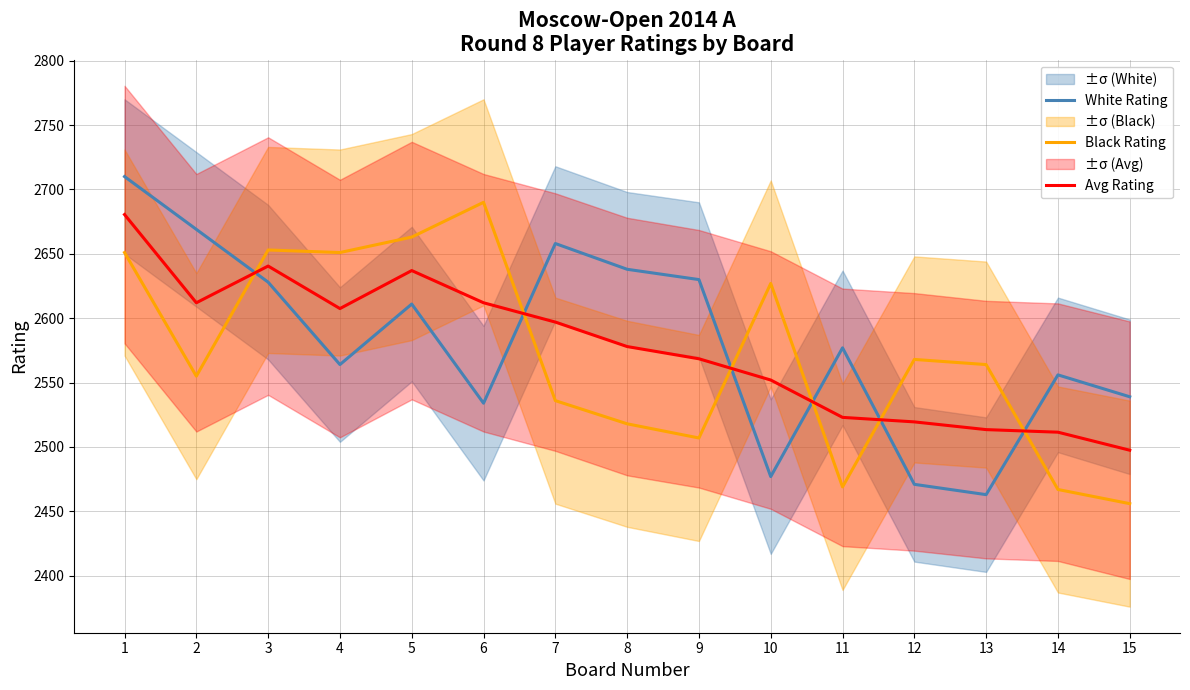

At which category is the sum across all series the highest?

1